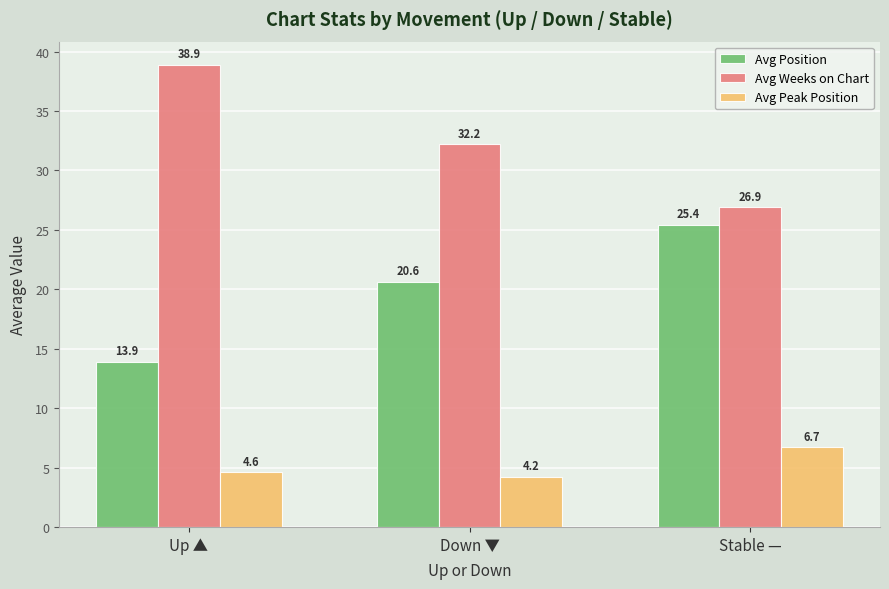

Where does the Avg Position series first go above 20?

Down ▼